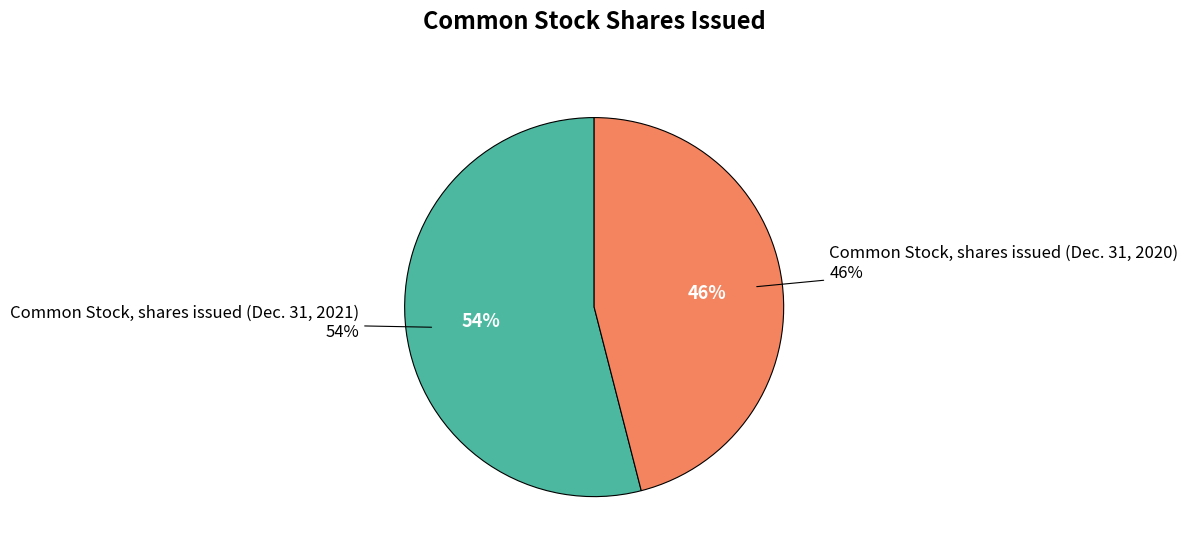

Does any single category account for the majority?

Yes